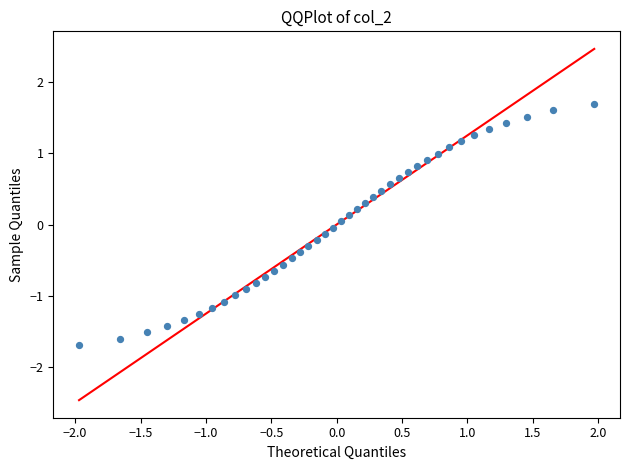

What is the range of X values (max minus min)?

3.9